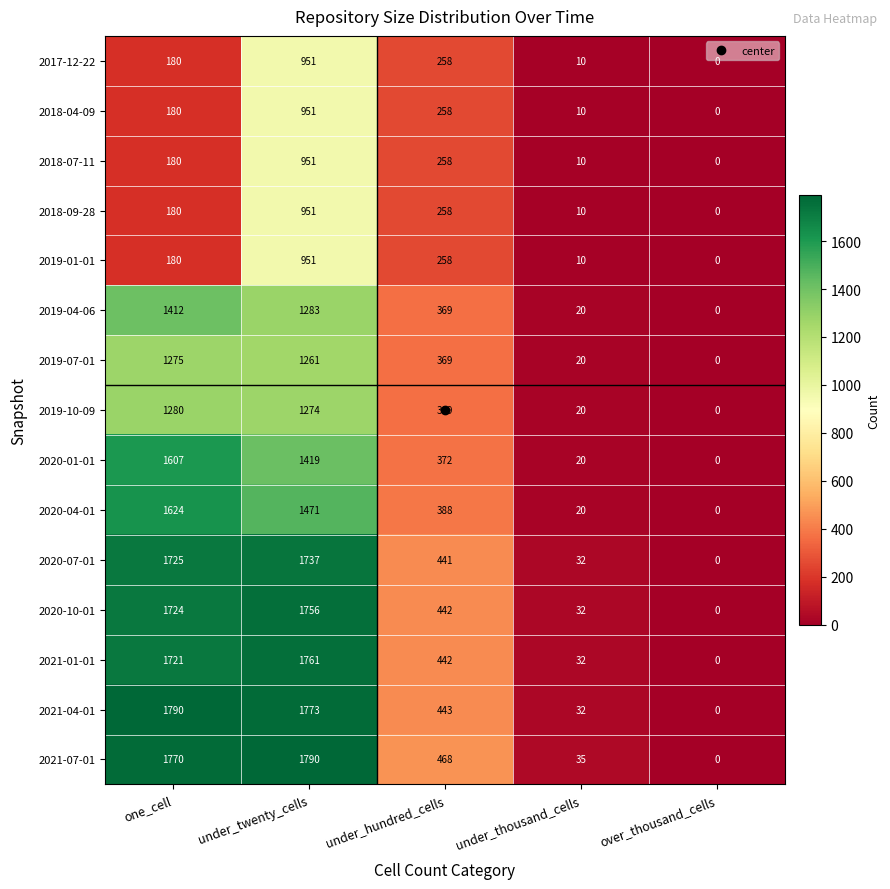

True or false: 2019-10-09 has a value of 468 at one_cell.

False